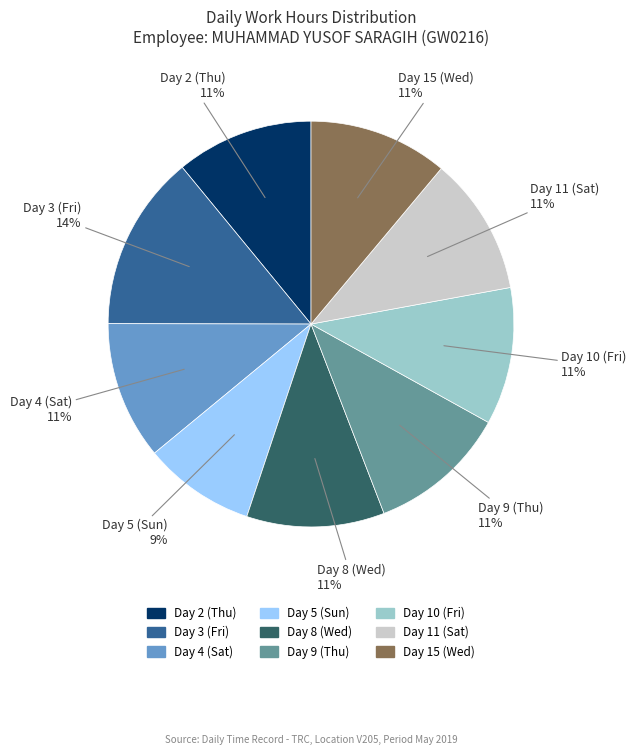

What percentage is the Day 4 (Sat) slice, to the nearest percent?

11%